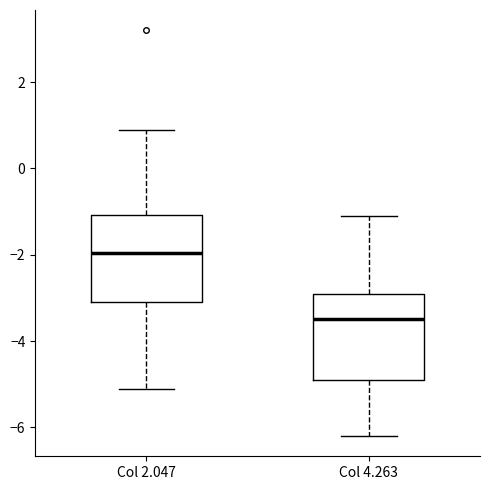

Reading left to right, read every box against the y-axis: the position of its median line, the range the box covers, and the ends of its whiskers. The values are not printed on the chart, so give them approximately, as read against the axis.

Col 2.047: median -2.0, box -3.0 to -1.0, whiskers -5.0 to 1.0
Col 4.263: median -3.4, box -4.8 to -2.8, whiskers -6.2 to -1.0